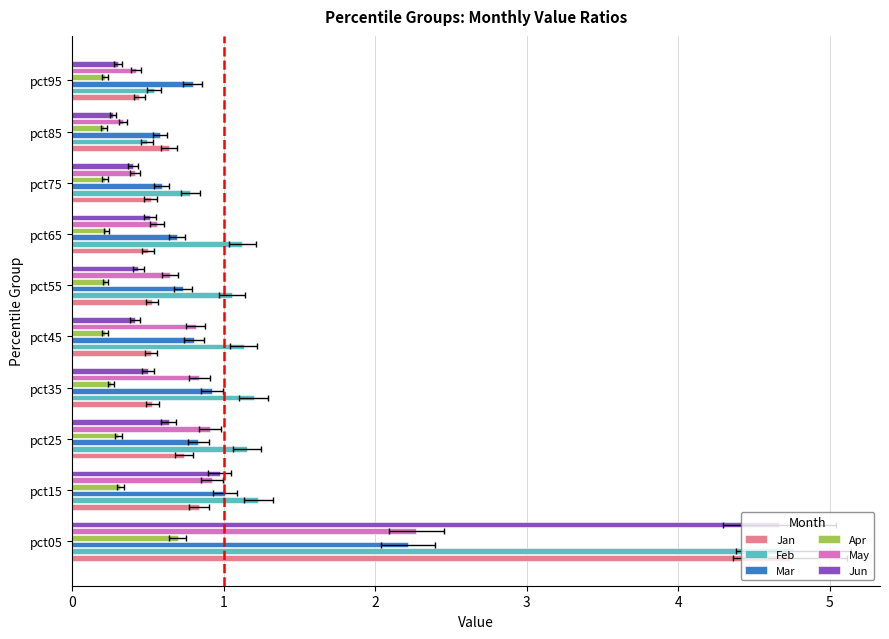

How many bars are there in total?

60